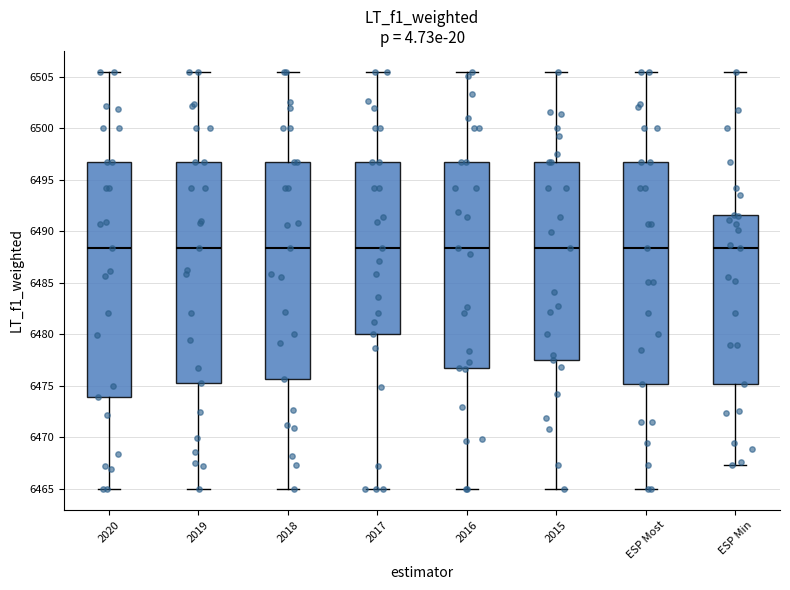

Where is the upper edge of the box for 2018 on the y-axis? The values are not printed on the chart, so give them approximately, as read against the axis.

6497.0